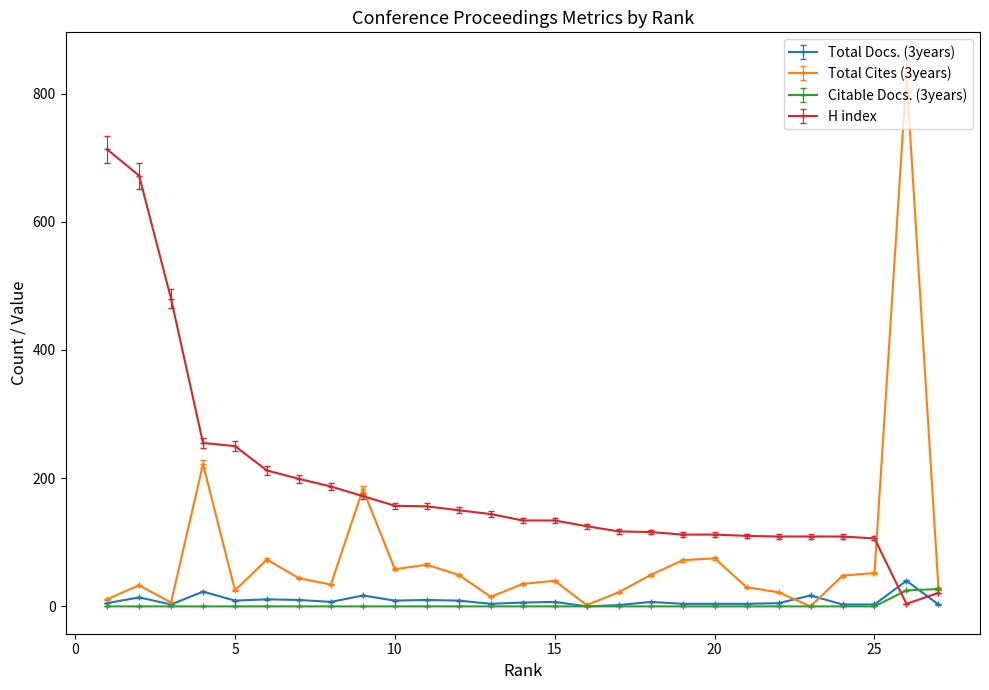

Which series has the largest total across all categories?

H index